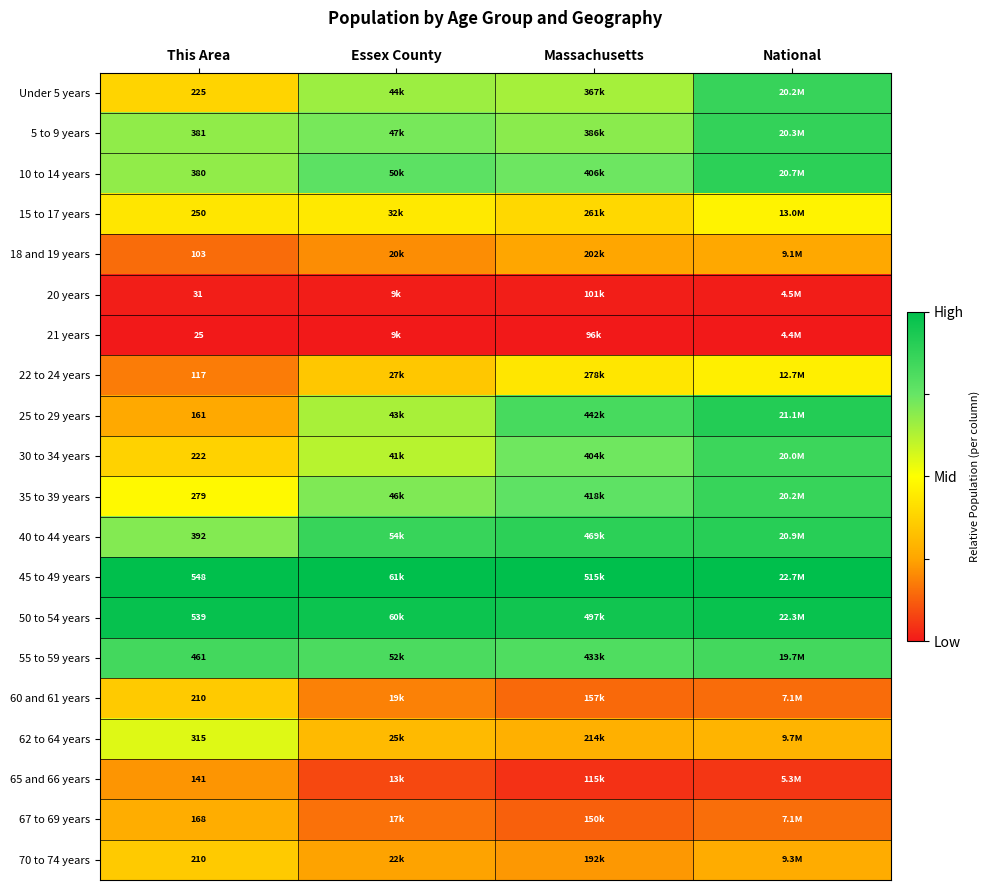

At National, list the series in order from largest to smallest.

45 to 49 years, 50 to 54 years, 25 to 29 years, 40 to 44 years, 10 to 14 years, 5 to 9 years, Under 5 years, 35 to 39 years, 30 to 34 years, 55 to 59 years, 15 to 17 years, 22 to 24 years, 62 to 64 years, 70 to 74 years, 18 and 19 years, 67 to 69 years, 60 and 61 years, 65 and 66 years, 20 years, 21 years